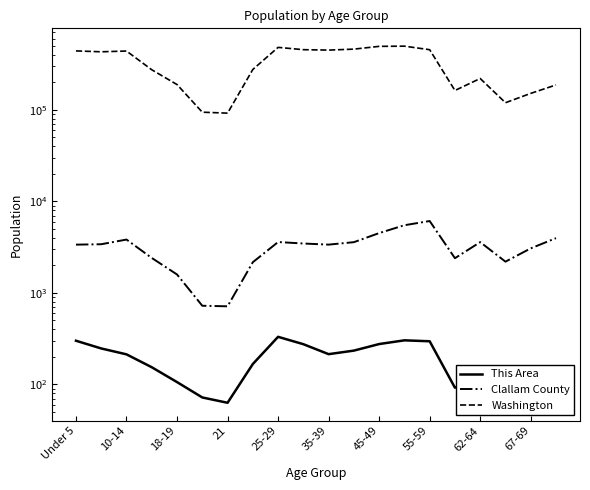

Which series has the largest total across all categories?

Washington